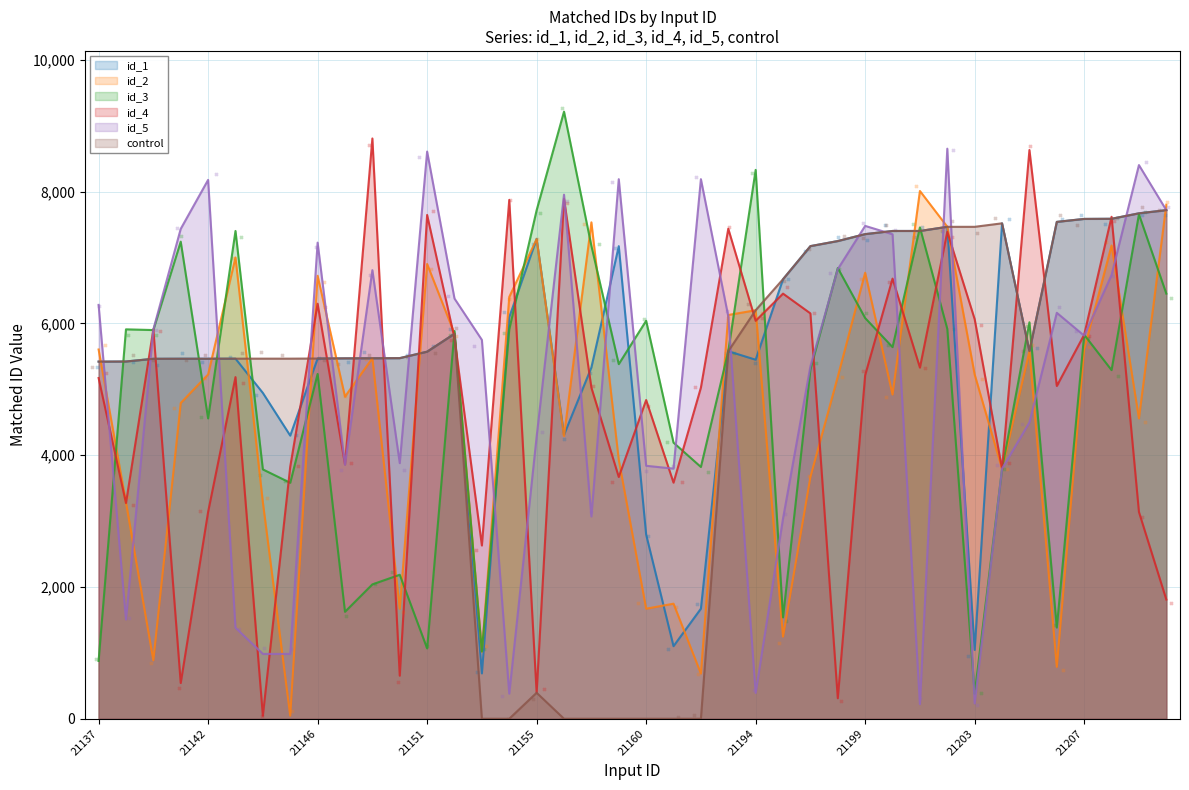

Which series contains the lowest Y value?

control